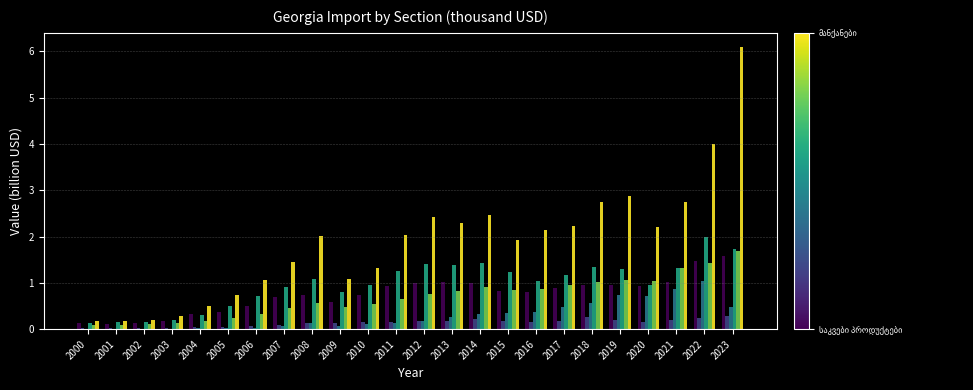

At which category is the sum across all series the highest?

2023